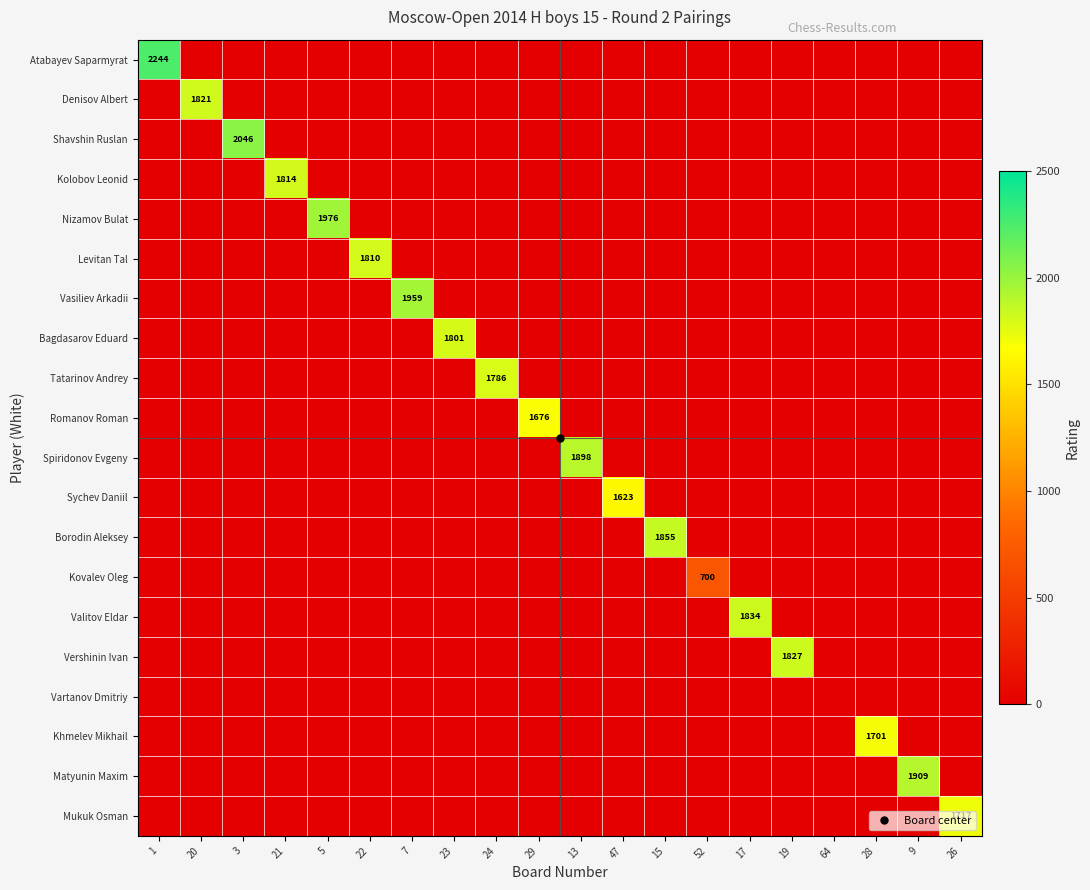

At which label is Kovalev Oleg closest to 350?

1